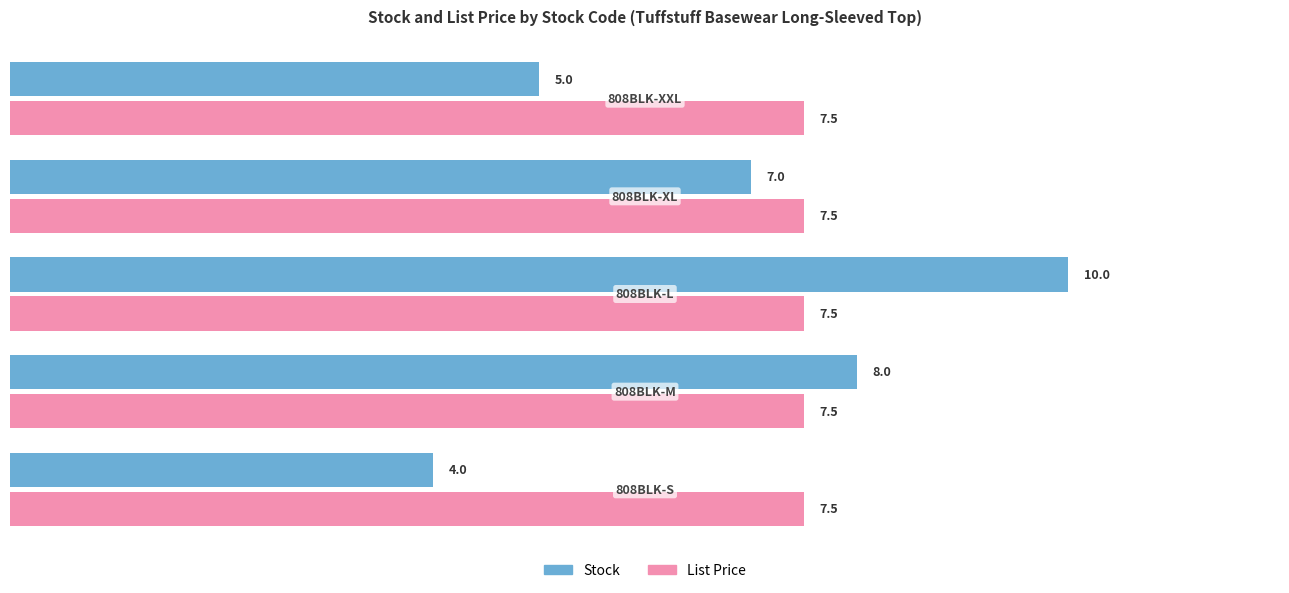

Which series has the largest range (max minus min)?

Stock